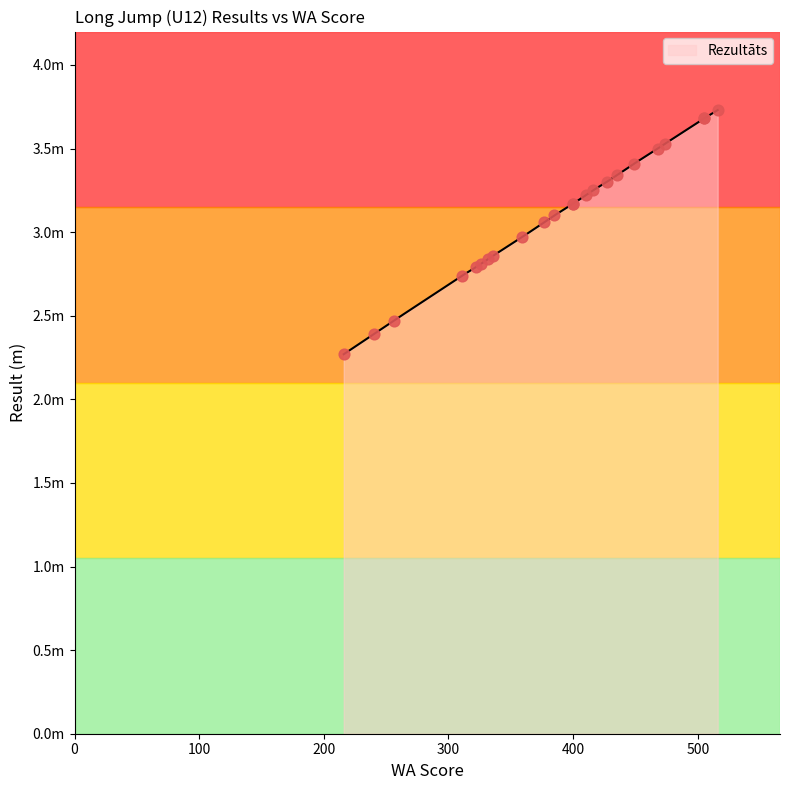

Which has a higher value, 449 or 416?

449